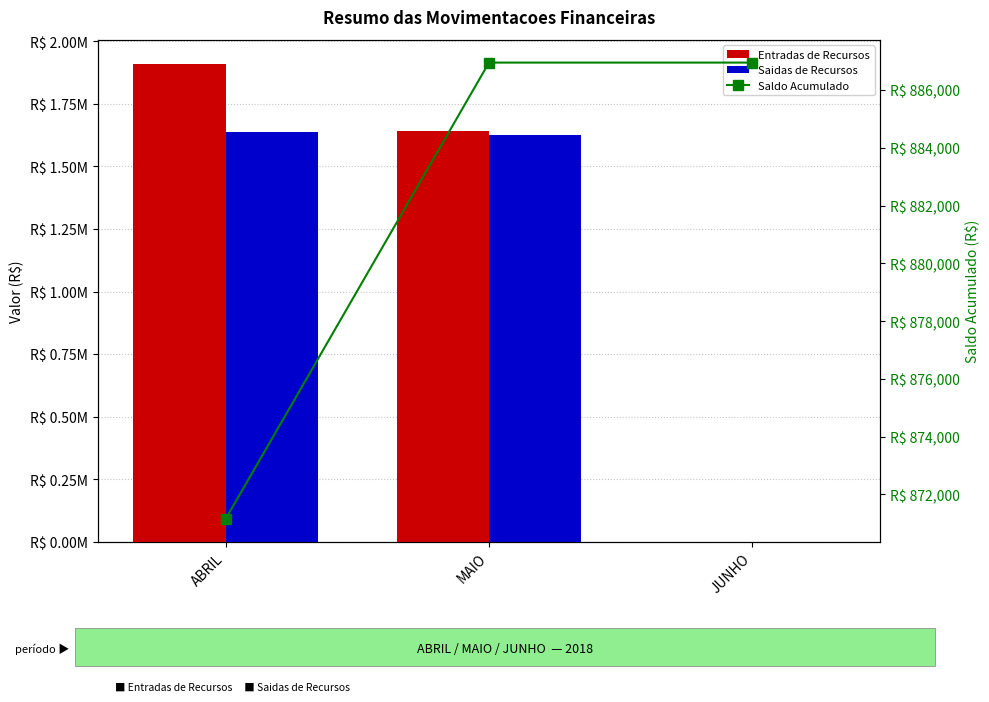

How many values in the Saldo Acumulado series are below 886951?

1